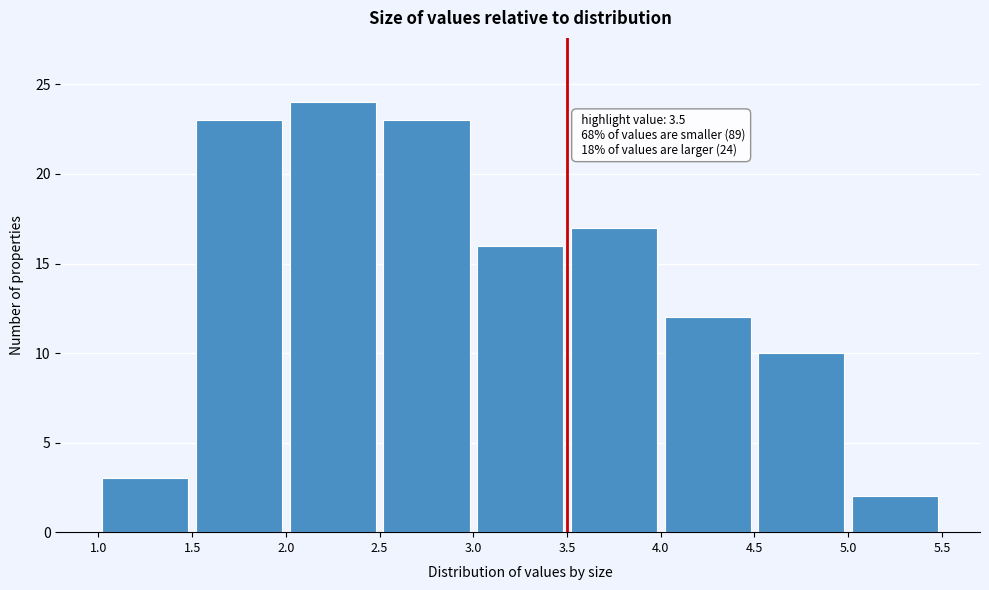

Which range on the x-axis has the tallest bar?

2.0 to 2.5